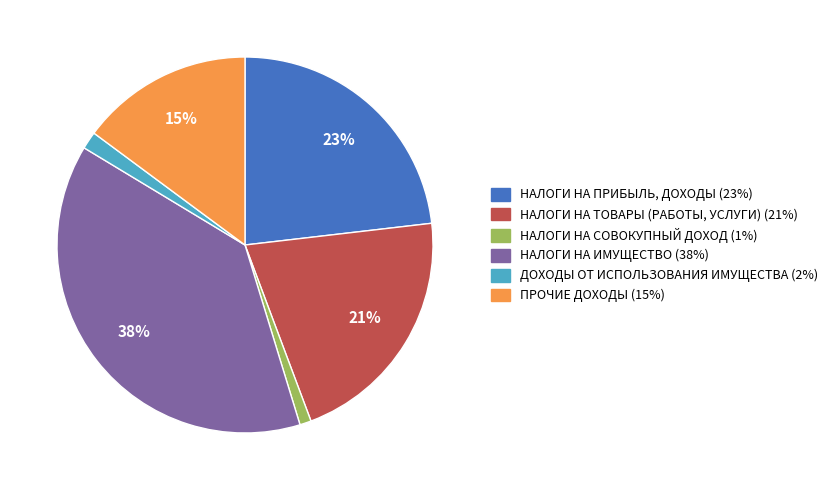

To the nearest percent, what is the average slice percentage?

17%